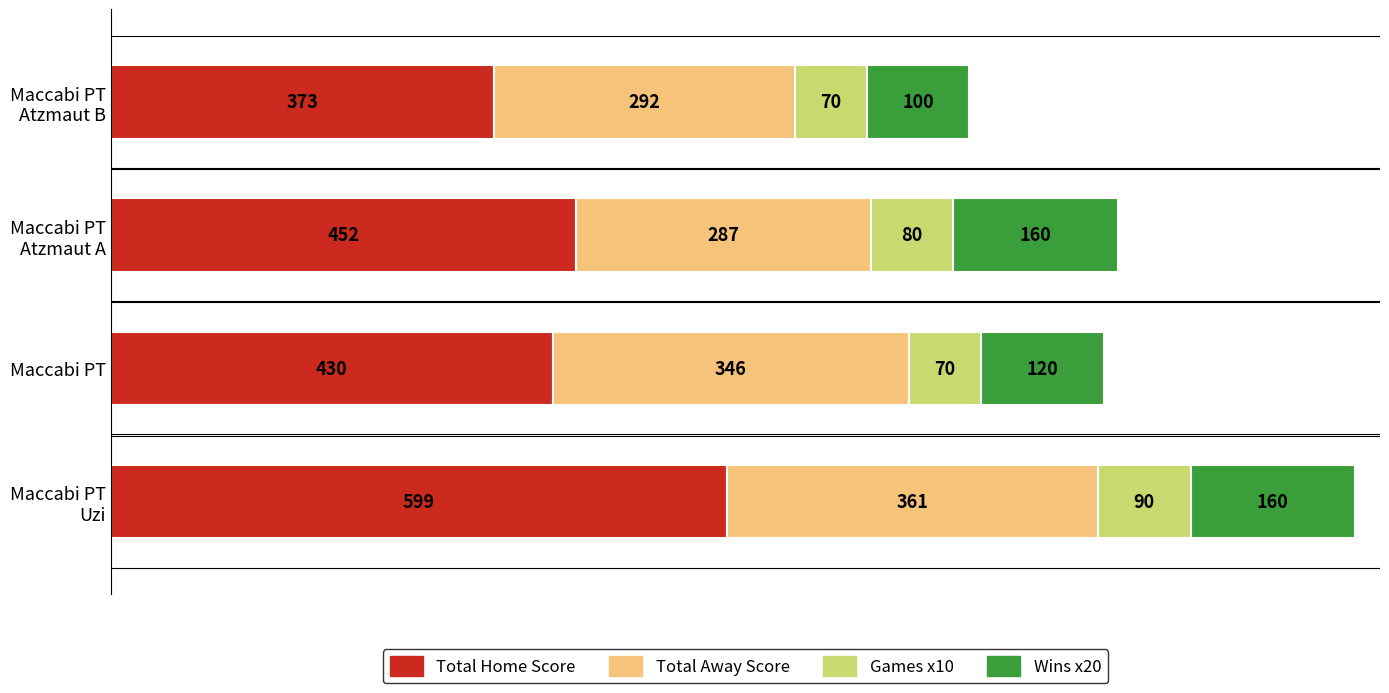

How many data points does each series have?

4